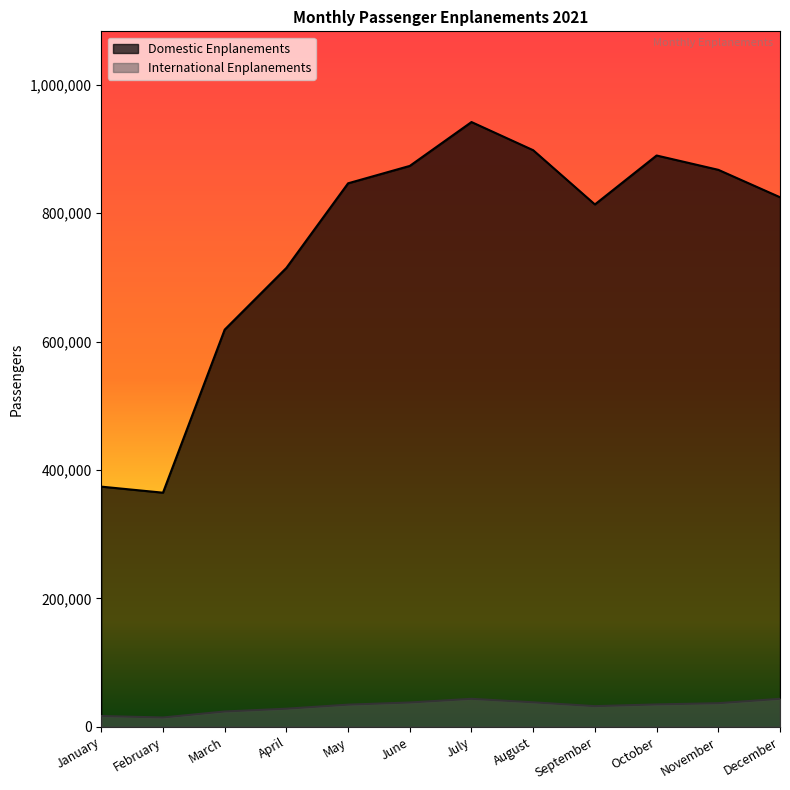

What is the approximate value of Domestic Enplanements at October, to the nearest 50?

889950